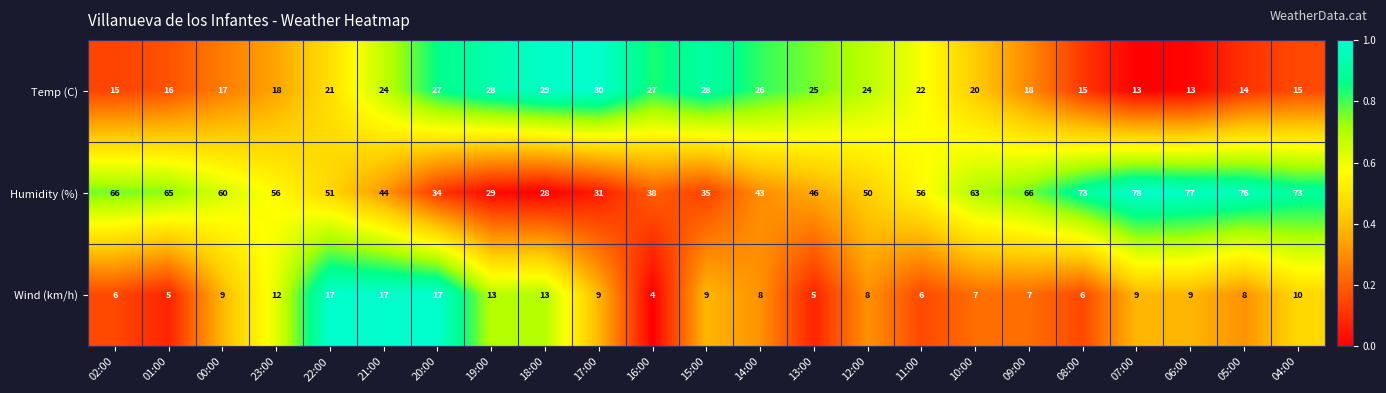

How many data points does each series have?

23